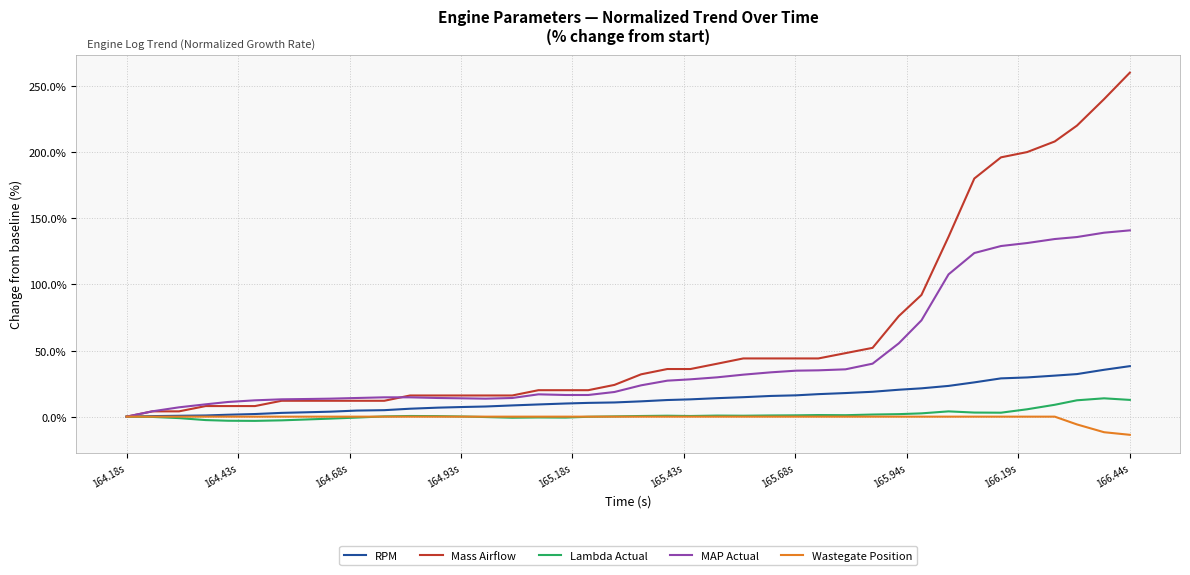

Which series has the largest range (max minus min)?

Mass Airflow